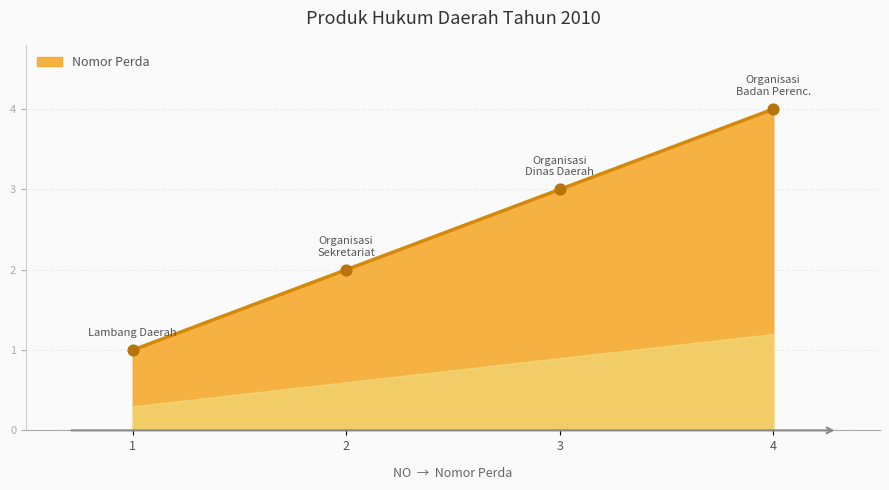

Approximately how many times larger is the value at 3 compared to 4?

0.8